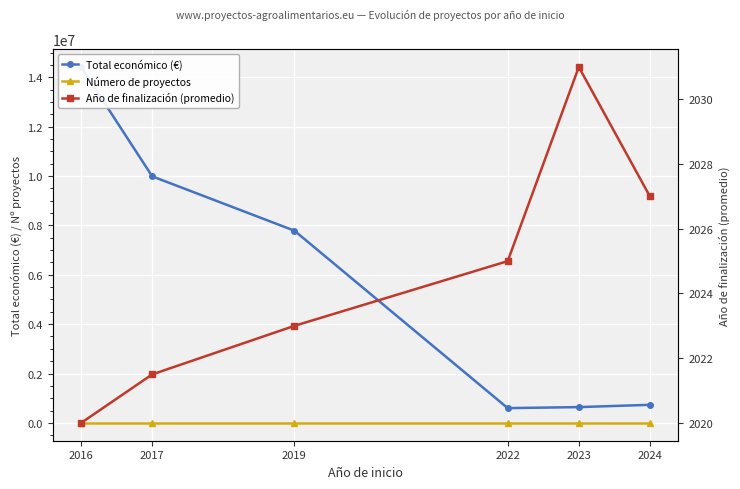

Count the number of categories in the chart.

6